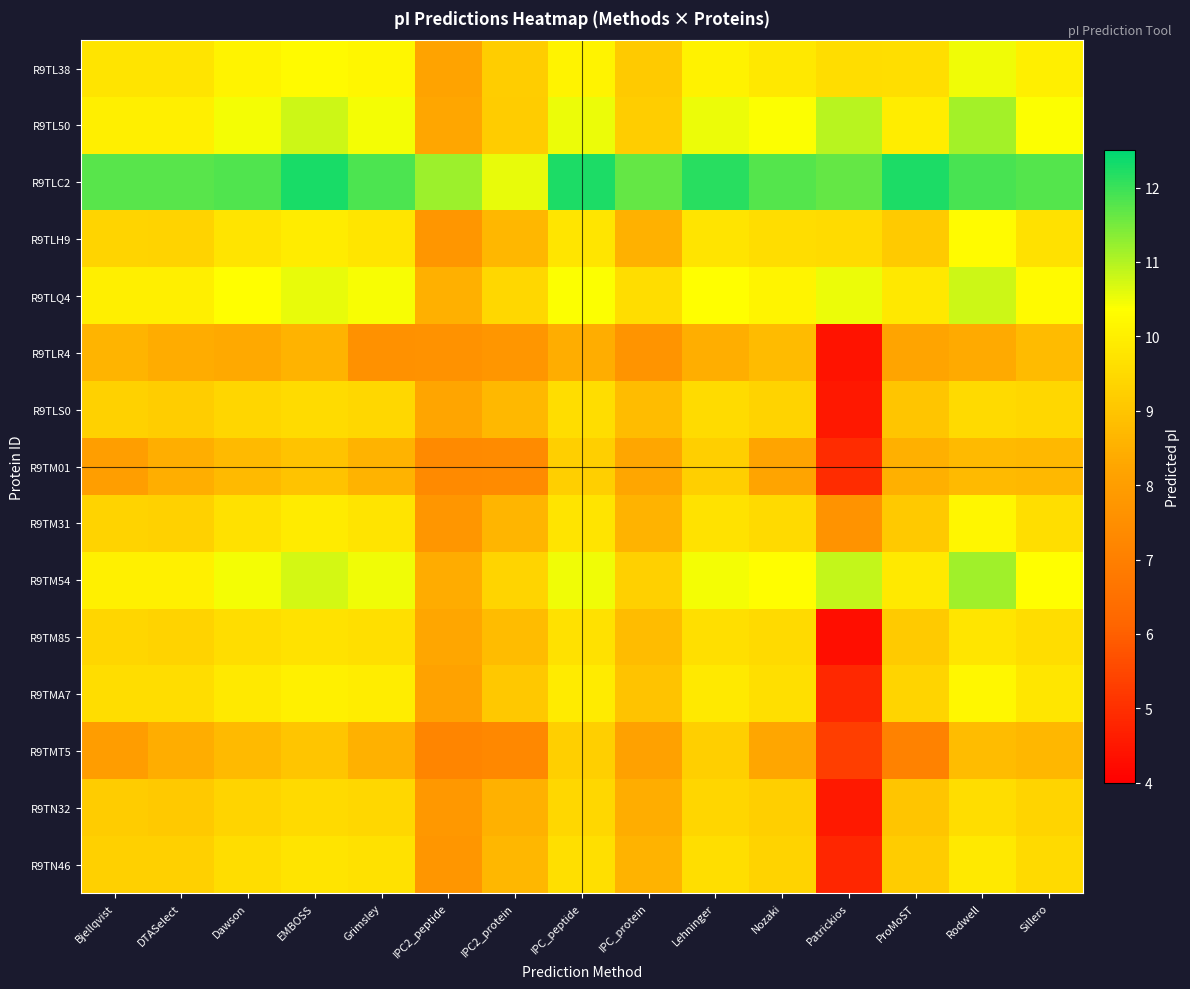

Which series has the widest spread of values?

R9TM85